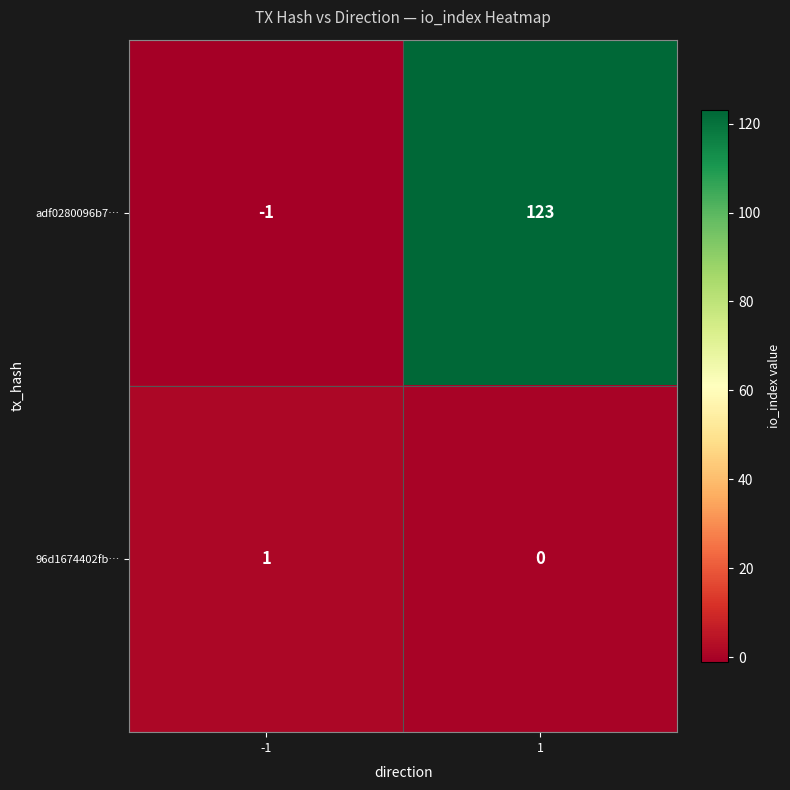

Reading left to right, transcribe all the data shown in this chart.

adf0280096b7…: -1	123
96d1674402fb…: 1	0